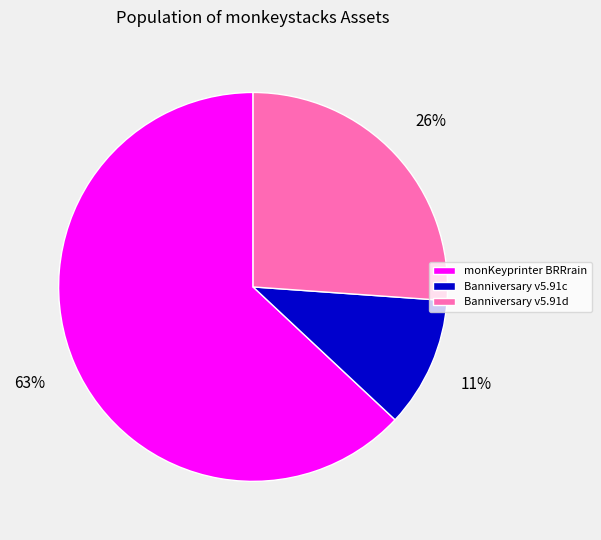

To the nearest percent, what is the difference between the largest and smallest slice percentages?

52%